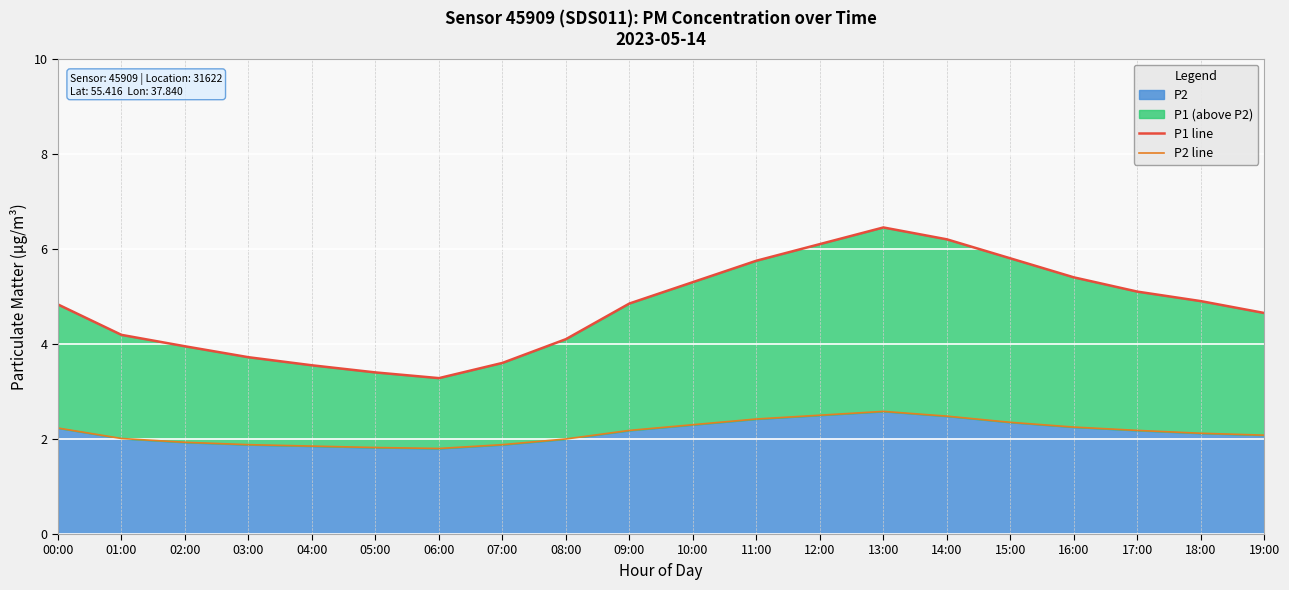

Reading left to right, extract all data points from this chart.

P1 line: 4.8	4.2	4.0	3.7	3.5	3.4	3.3	3.6	4.1	4.8	5.3	5.8	6.1	6.5	6.2	5.8	5.4	5.1	4.9	4.7
P2 line: 2.2	2.0	1.9	1.9	1.9	1.8	1.8	1.9	2.0	2.2	2.3	2.4	2.5	2.6	2.5	2.4	2.2	2.2	2.1	2.1